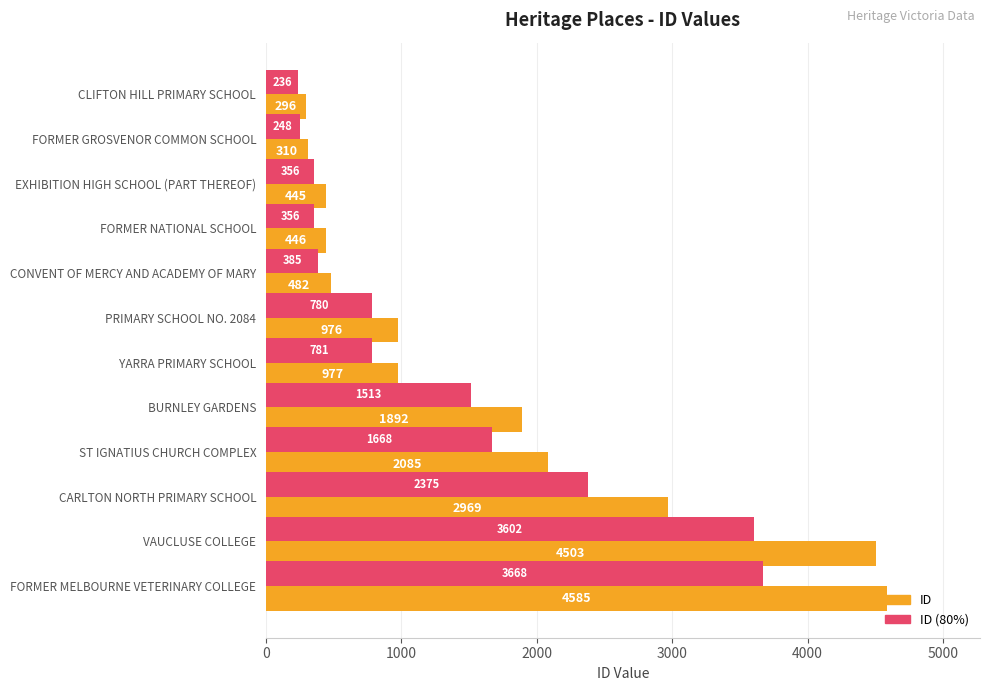

What value does the ID series have at FORMER GROSVENOR COMMON SCHOOL?

310.0